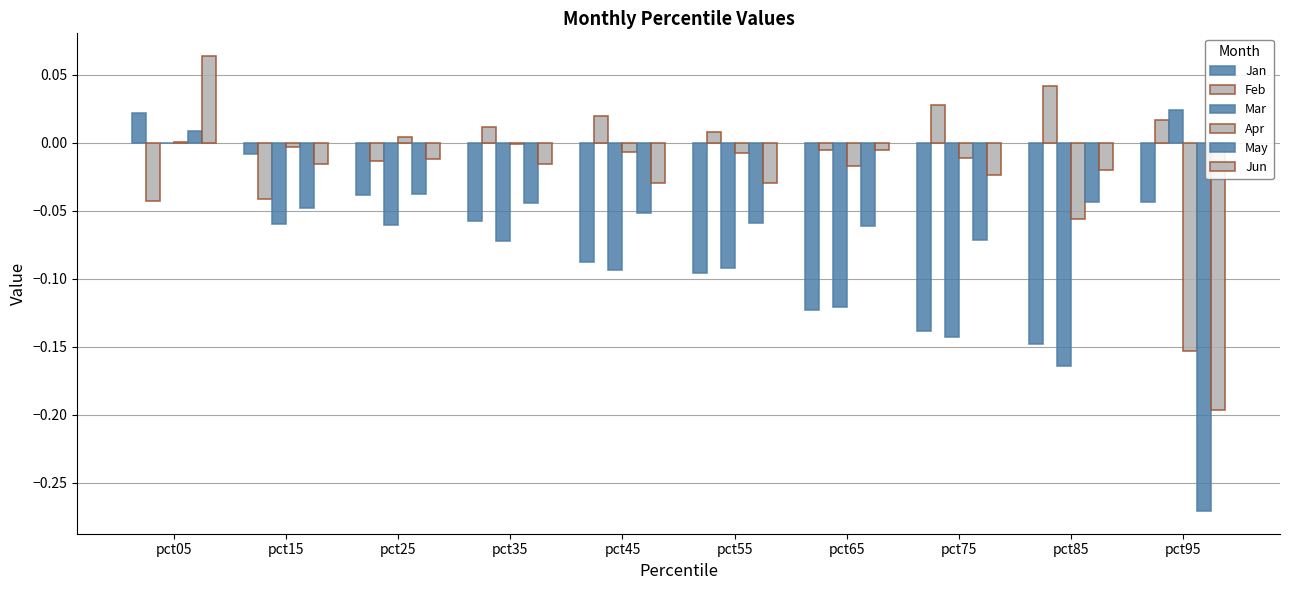

The value of Feb at pct95 is 0.0. True or false?

False